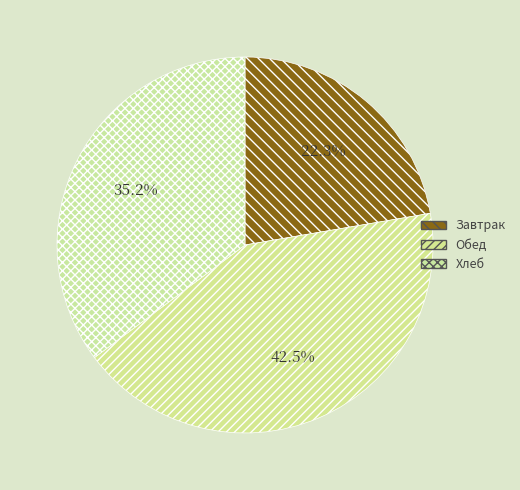

Is there a majority slice in this chart?

No